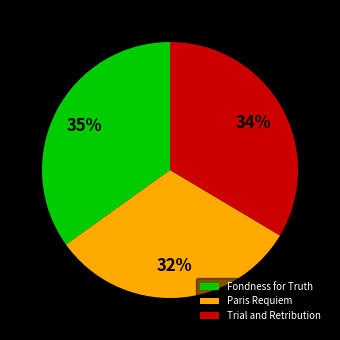

To the nearest percent, what is the combined percentage of Paris Requiem and Fondness for Truth?

66%